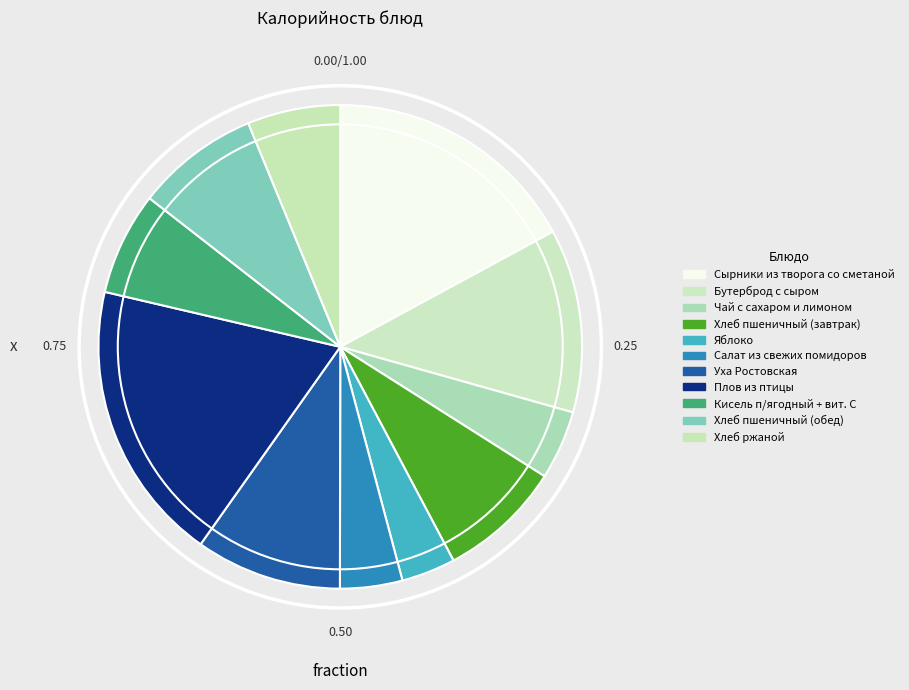

How many segments does this pie chart have?

11